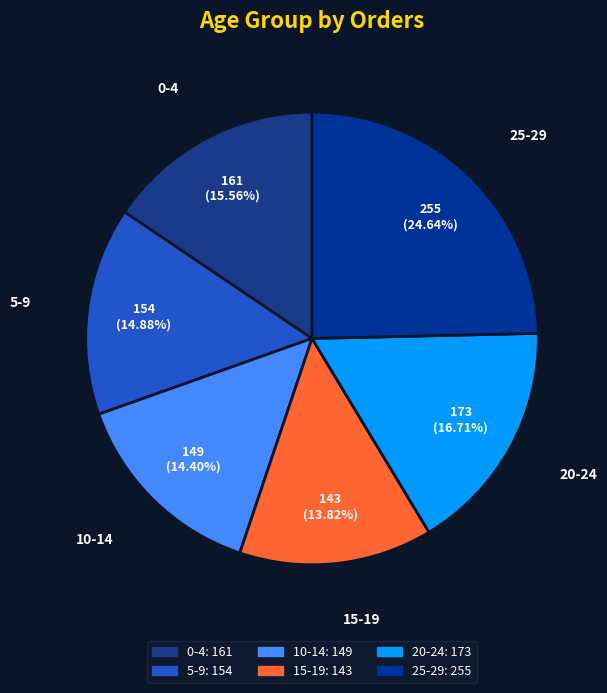

What is the total percentage of 5-9 and 20-24?

31.6%